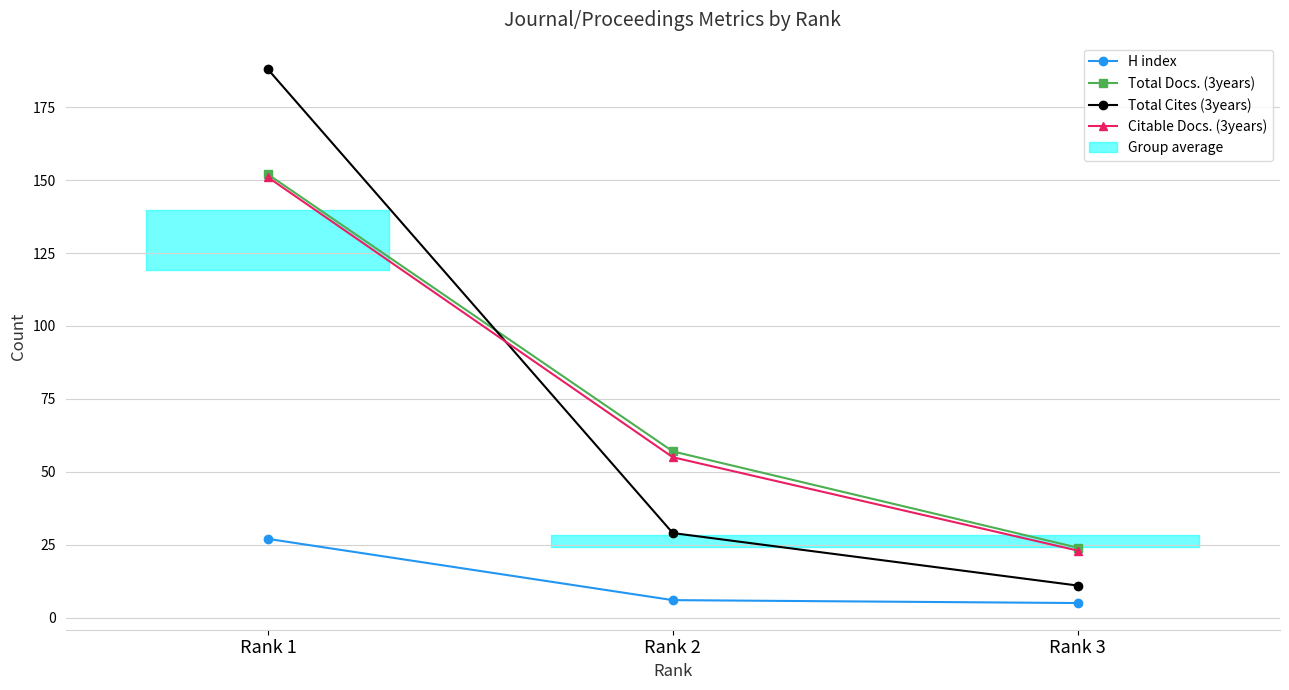

What is the average value of the Total Cites (3years) series?

76